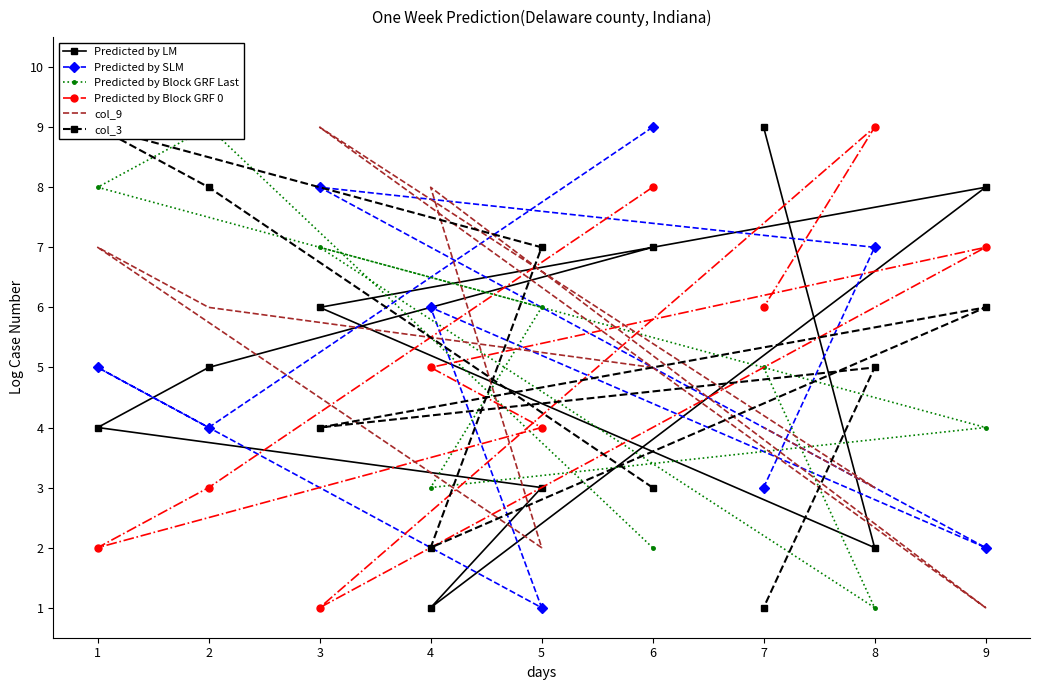

What is the value of the col_9 point at the 8th from the left?

3